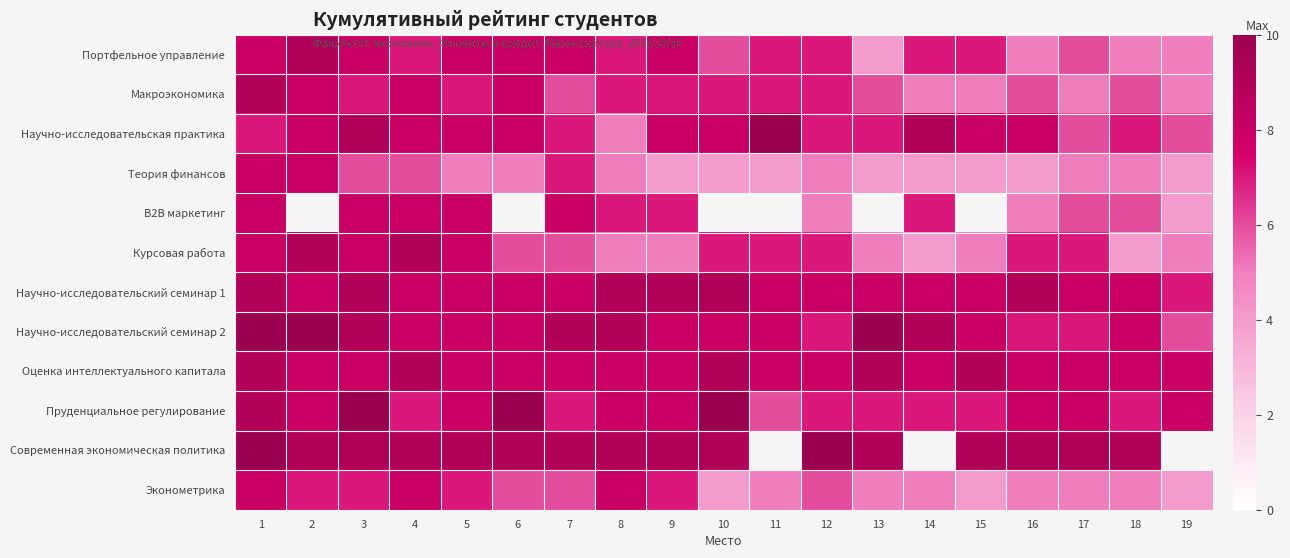

What is the difference between the highest and lowest values at 10?

6.0